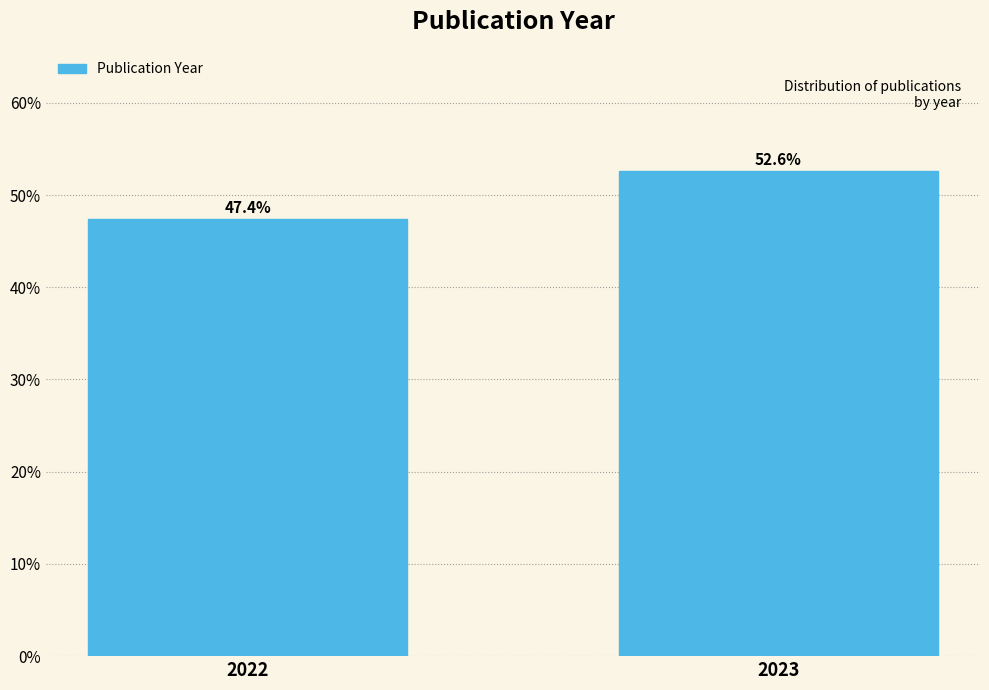

Reading left to right, extract all data points from this chart.

2022=47.4	2023=52.6